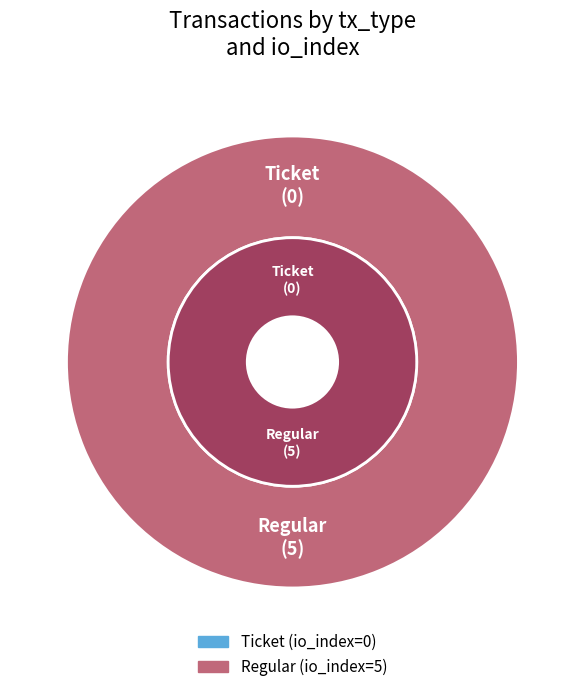

To the nearest percent, what is the average slice percentage?

50%